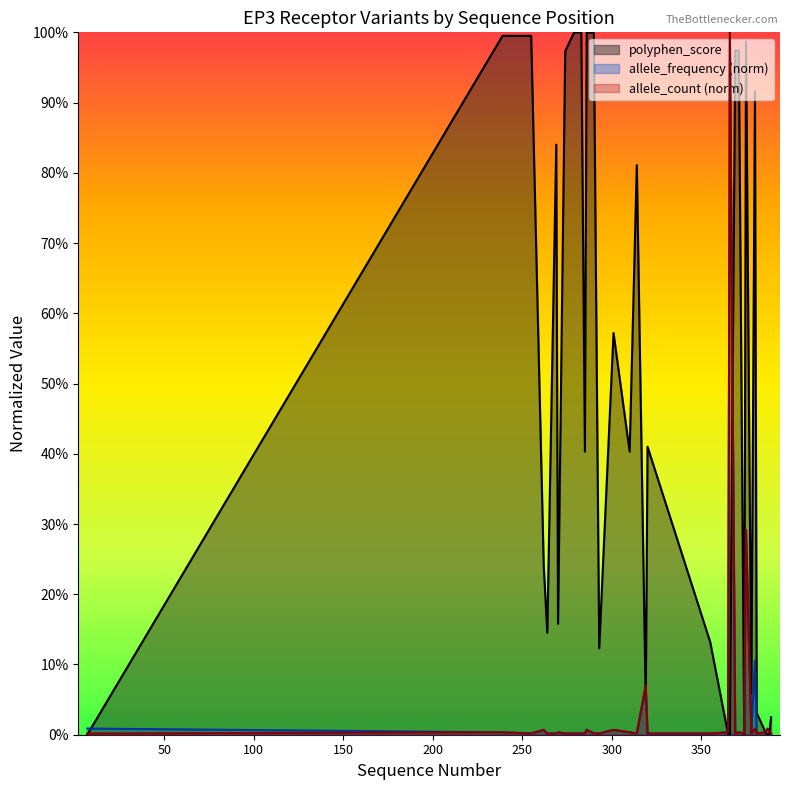

Reading right to left, transcribe all the data shown in this chart.

allele_frequency: 389=0.0	388=0.0	387=0.0	386=0.0	381=0.0	380=0.1	378=0.0	375=0.3	374=0.0	371=0.0	369=0.0	366=1.0	365=0.0	355=0.0	320=0.0	319=0.1	314=0.0	310=0.0	301=0.0	293=0.0	290=0.0	286=0.0	285=0.0	283=0.0	280=0.0	279=0.0	274=0.0	270=0.0	269=0.0	264=0.0	262=0.0	255=0.0	239=0.0	7=0.0
allele_count: 389=0.0	388=0.0	387=0.0	386=0.0	381=0.0	380=0.0	378=0.0	375=0.3	374=0.0	371=0.0	369=0.0	366=1.0	365=0.0	355=0.0	320=0.0	319=0.1	314=0.0	310=0.0	301=0.0	293=0.0	290=0.0	286=0.0	285=0.0	283=0.0	280=0.0	279=0.0	274=0.0	270=0.0	269=0.0	264=0.0	262=0.0	255=0.0	239=0.0	7=0.0
polyphen_score: 389=0.0	388=0.0	387=0.0	386=0.0	381=0.0	380=0.9	378=0.1	375=1.0	374=0.0	371=1.0	369=1.0	366=0.0	365=0.0	355=0.1	320=0.4	319=0.0	314=0.8	310=0.4	301=0.6	293=0.1	290=1.0	286=1.0	285=0.4	283=1.0	280=1.0	279=1.0	274=1.0	270=0.2	269=0.8	264=0.1	262=0.2	255=1.0	239=1.0	7=0.0